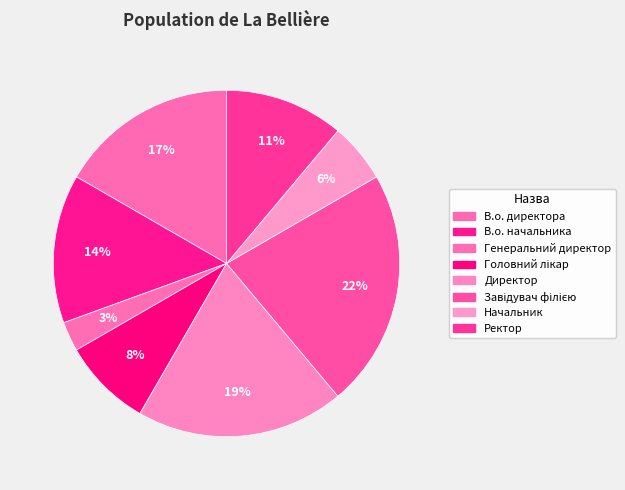

What portion of the pie excludes Генеральний директор?

97.2%